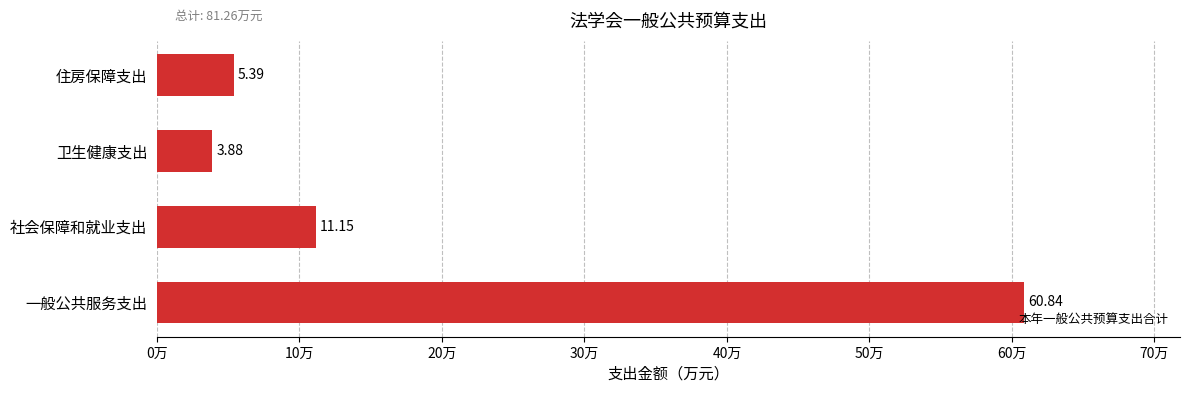

Count the number of categories in the chart.

4